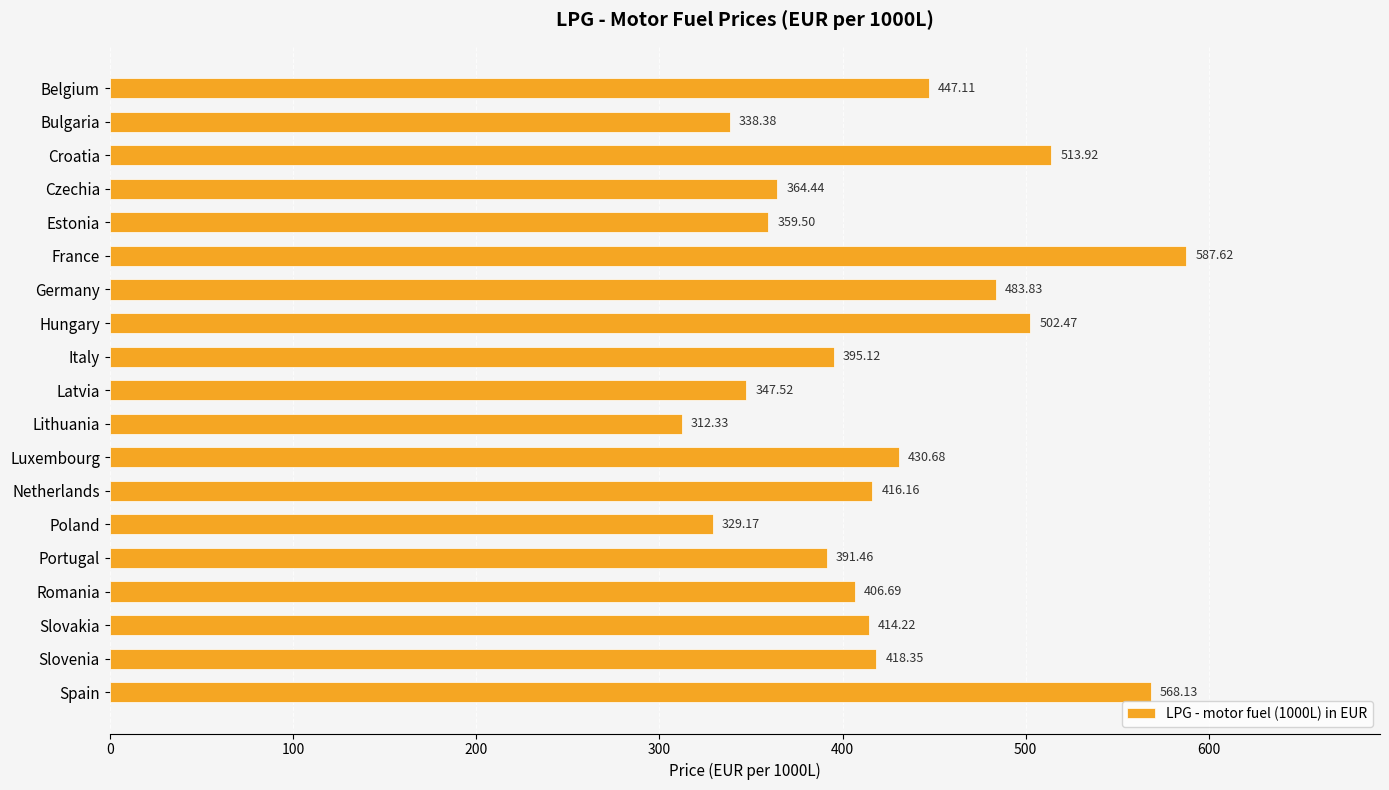

Which label corresponds to the smallest value in the chart?

Lithuania